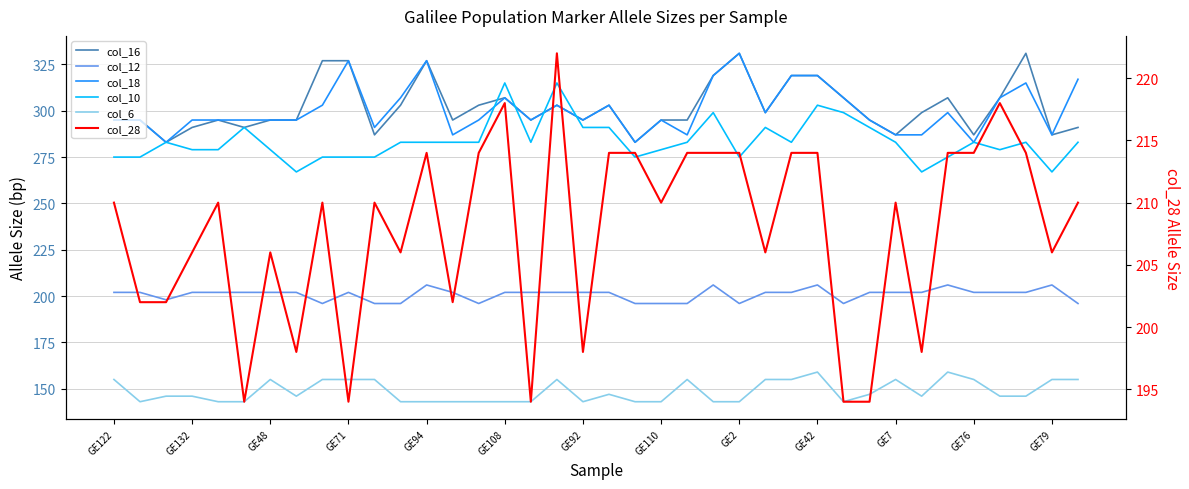

Count the number of data series in this chart.

6